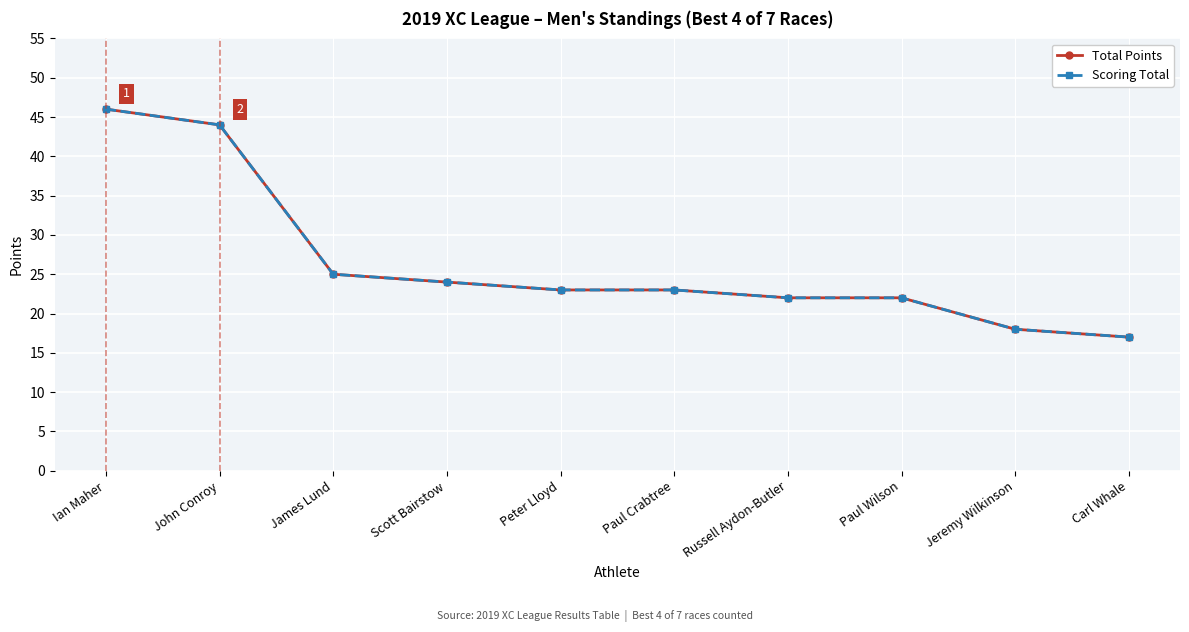

True or false: Scoring Total and Total Points intersect in this chart.

False